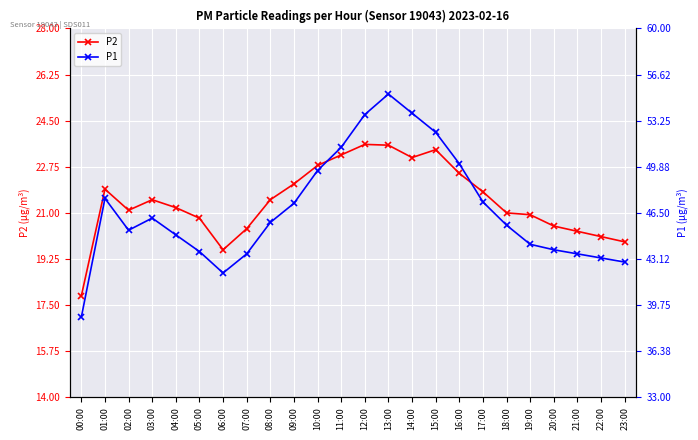

Rank the series by their maximum value, from lowest to highest.

P2, P1